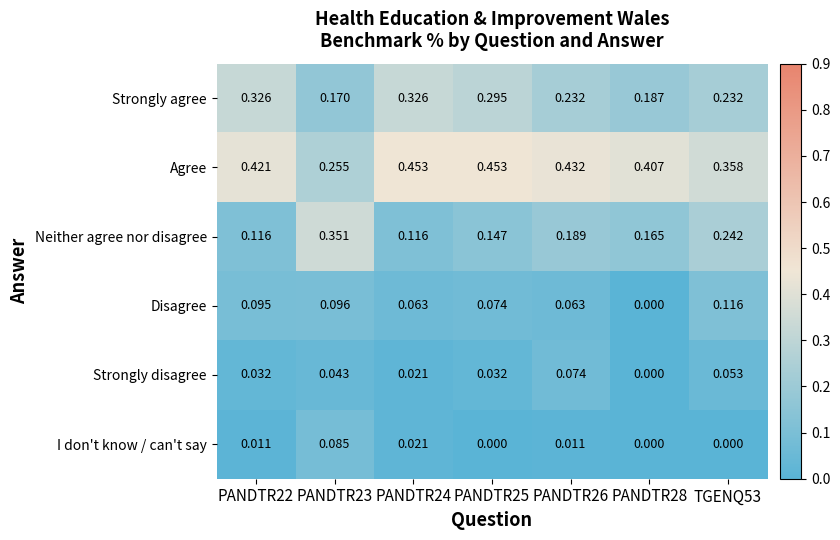

Rank the series by their maximum value, from highest to lowest.

Agree, Neither agree nor disagree, Strongly agree, Disagree, I don't know / can't say, Strongly disagree